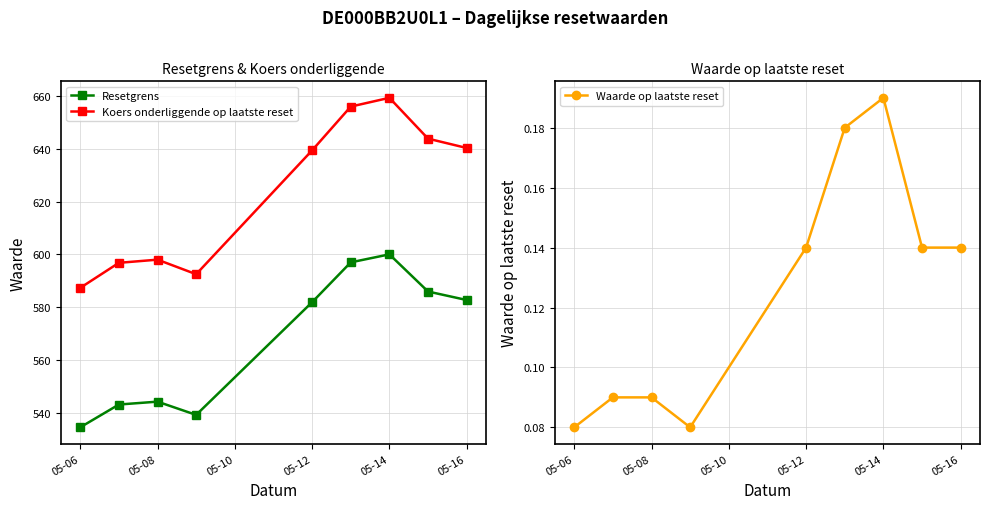

True or false: Waarde op laatste reset and Resetgrens cross at least once.

False